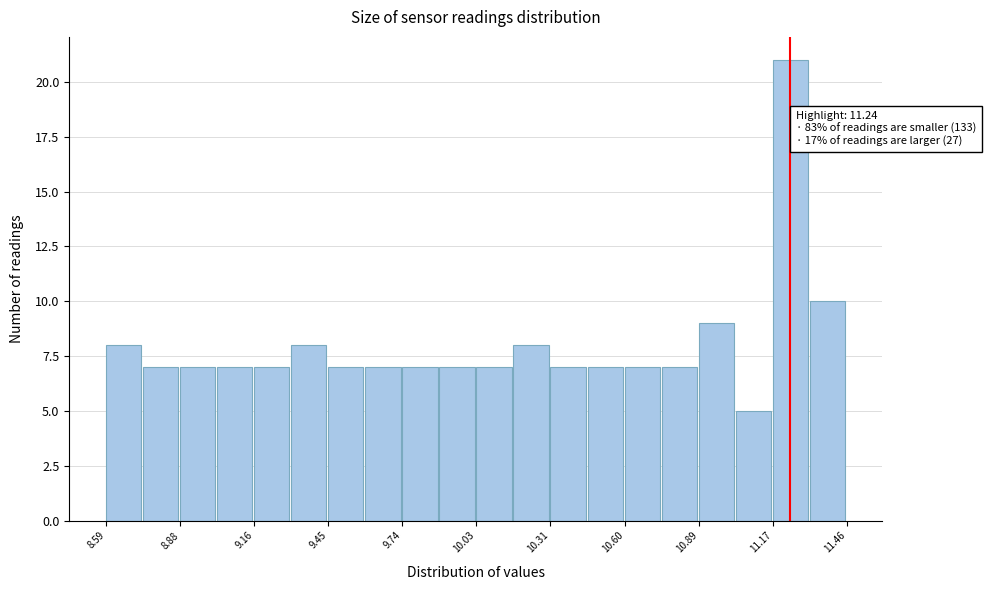

Read against the x-axis, roughly where is the centre of the tallest bar?

11.25